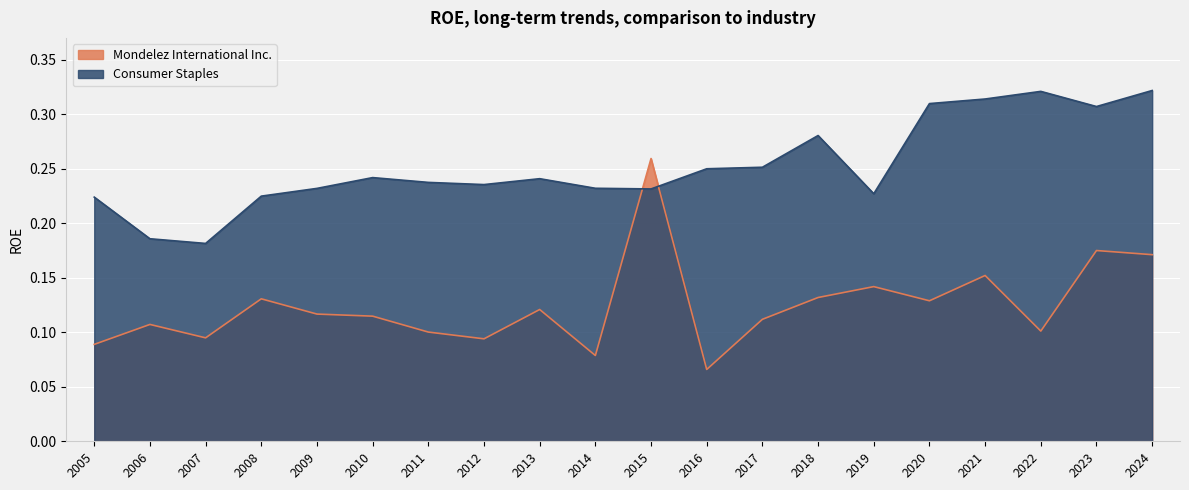

What are all the series names shown in the legend?

Mondelez International Inc., Consumer Staples